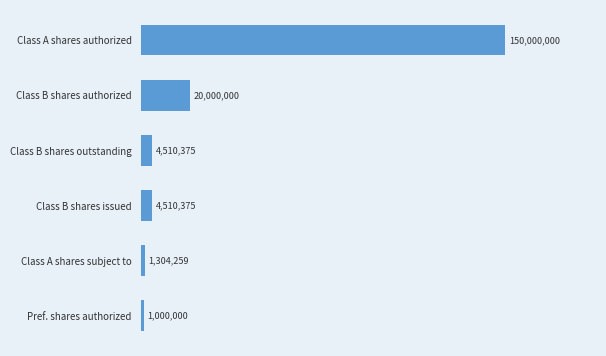

What is the difference between the maximum and minimum values?

149000000